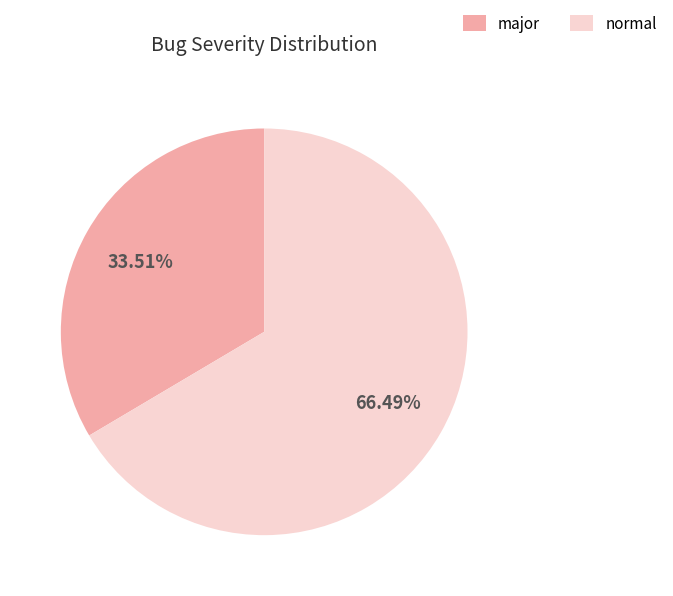

What is the largest slice in the pie chart?

normal